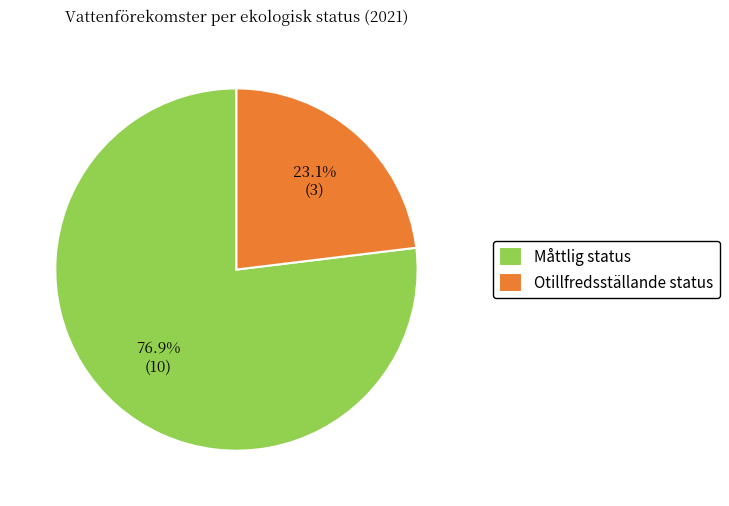

Rank the categories by value from highest to lowest.

Måttlig status, Otillfredsställande status